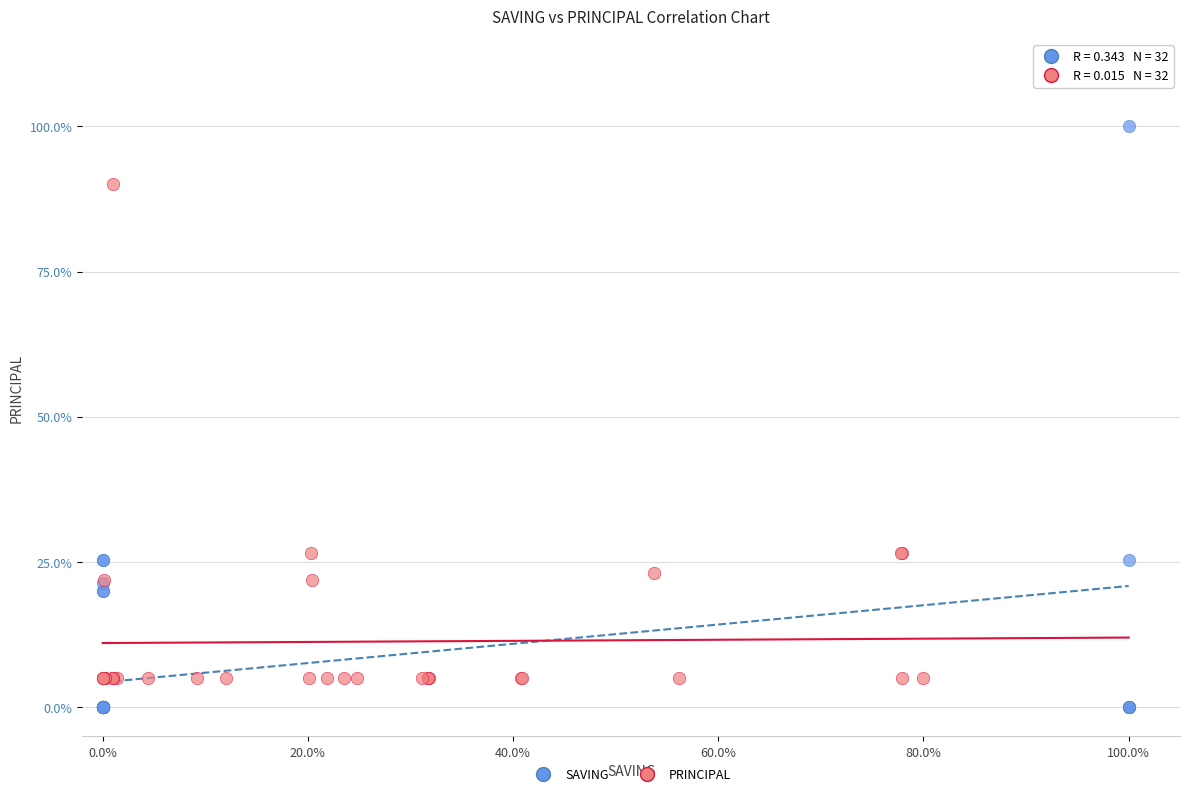

Which series has the largest Y range (max minus min)?

SAVING